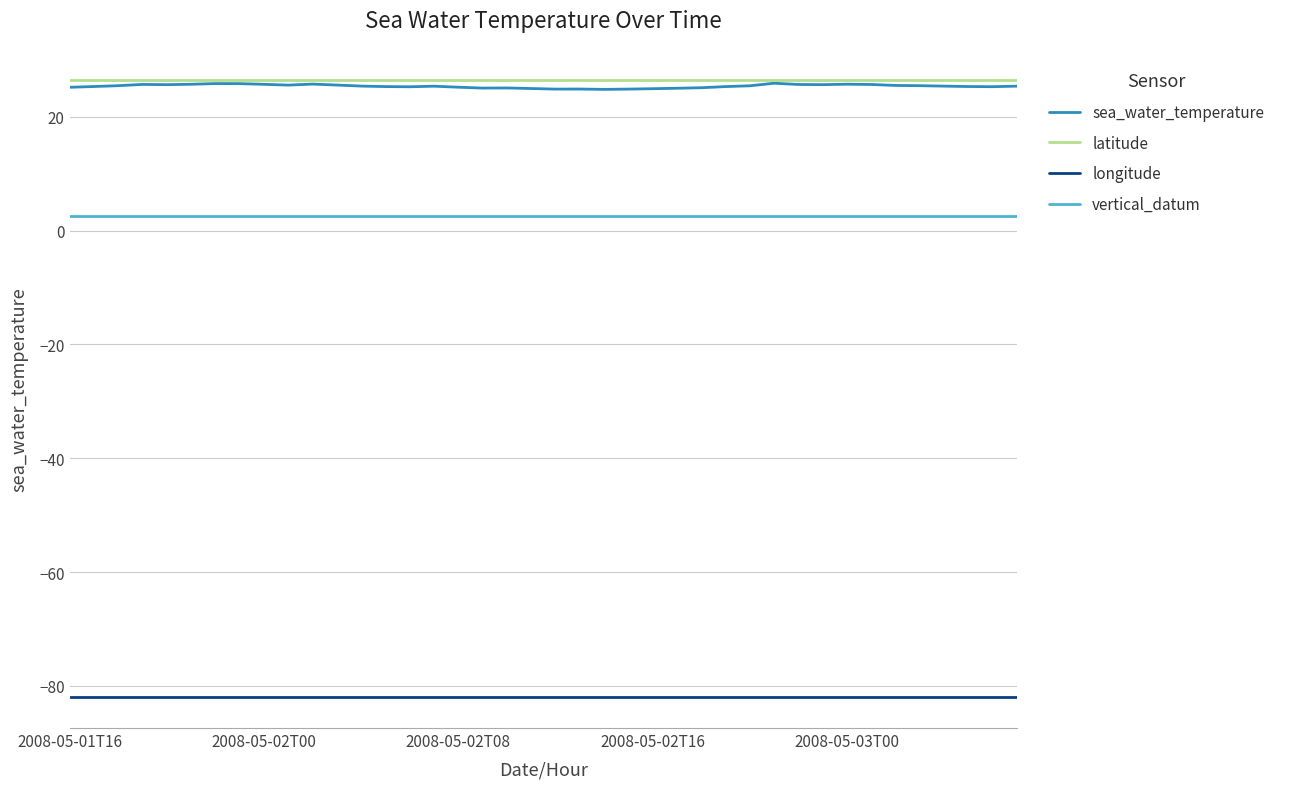

Which series has the largest range (max minus min)?

sea_water_temperature